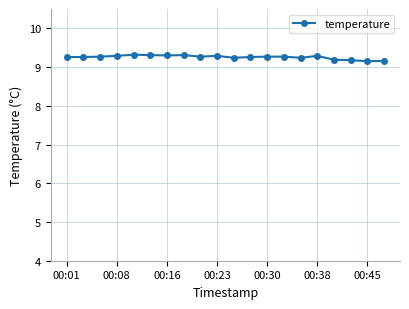

What is the difference between the maximum and minimum values?

0.2